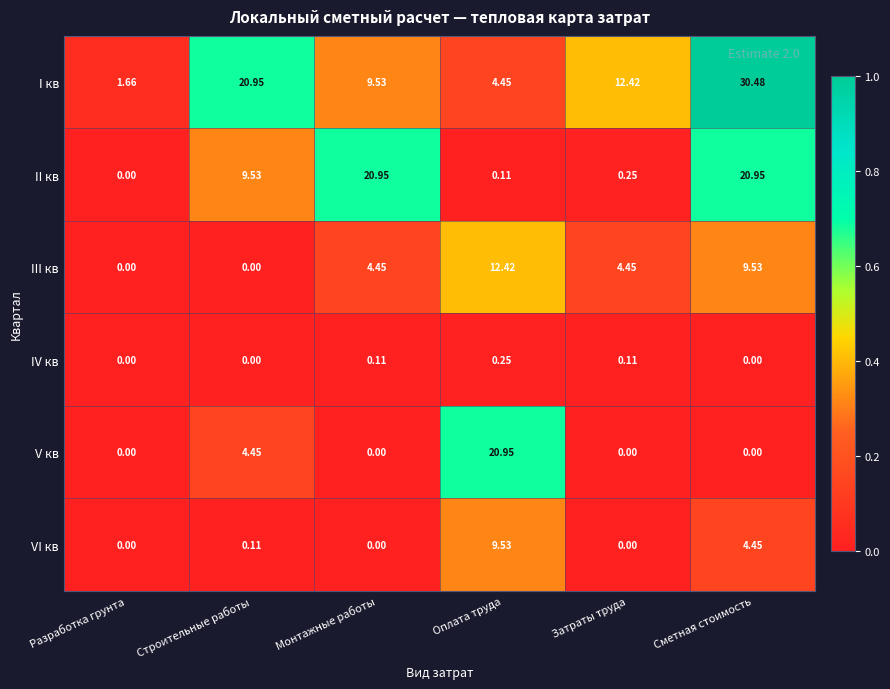

Where does the I кв series first go above 12?

Строительные работы